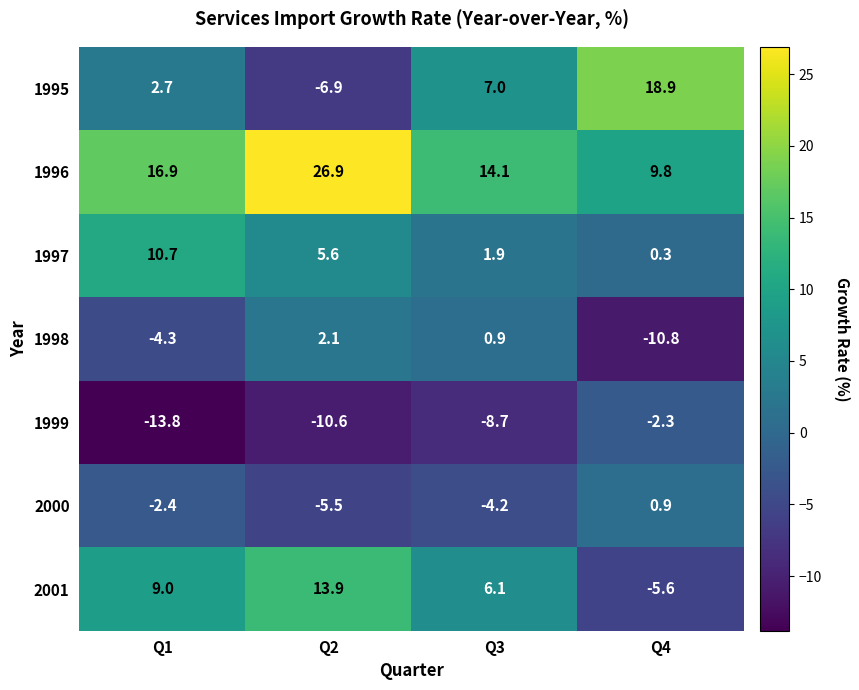

Reading left to right, transcribe all the data shown in this chart.

1995: 2.7	-6.9	7.0	18.9
1996: 16.9	26.9	14.1	9.8
1997: 10.7	5.6	1.9	0.3
1998: -4.3	2.1	0.9	-10.8
1999: -13.8	-10.6	-8.7	-2.3
2000: -2.4	-5.5	-4.2	0.9
2001: 9.0	13.9	6.1	-5.6